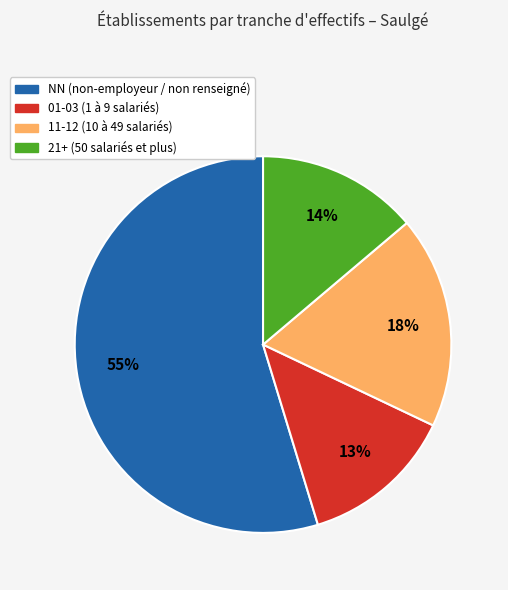

To the nearest percent, what is the average slice percentage?

25%